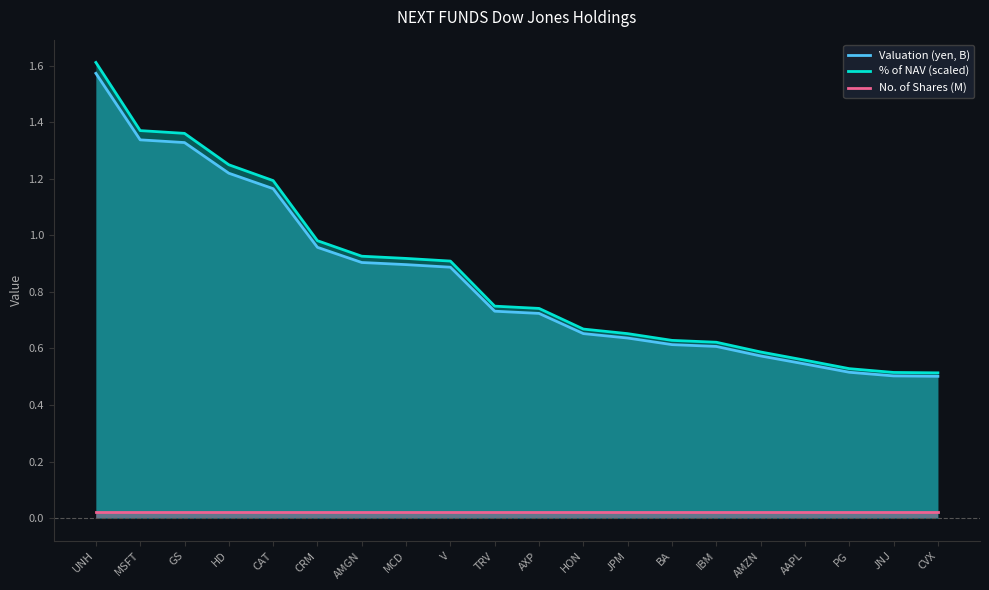

The Valuation (yen, B) series shows 0.5 at JNJ. True or false?

True